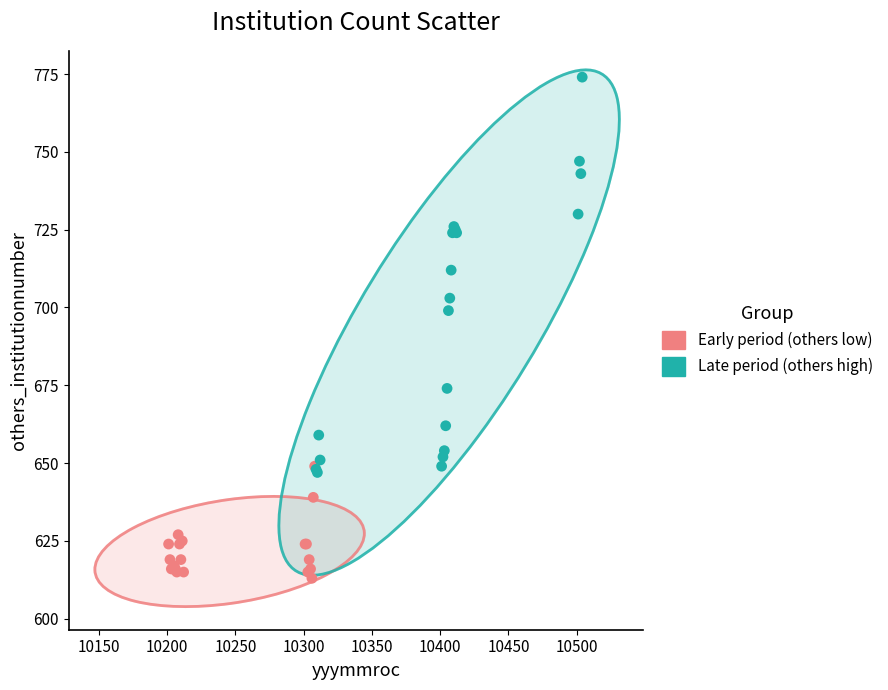

Which series has the largest Y range (max minus min)?

Late period (others high)